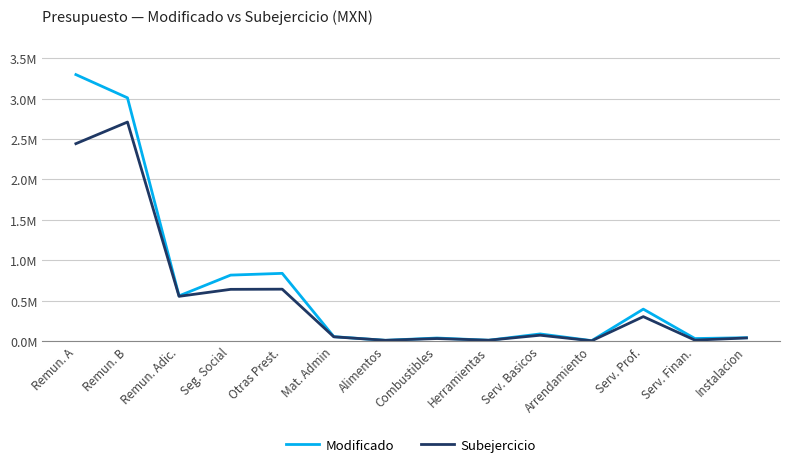

What are all the series names shown in the legend?

Modificado, Subejercicio